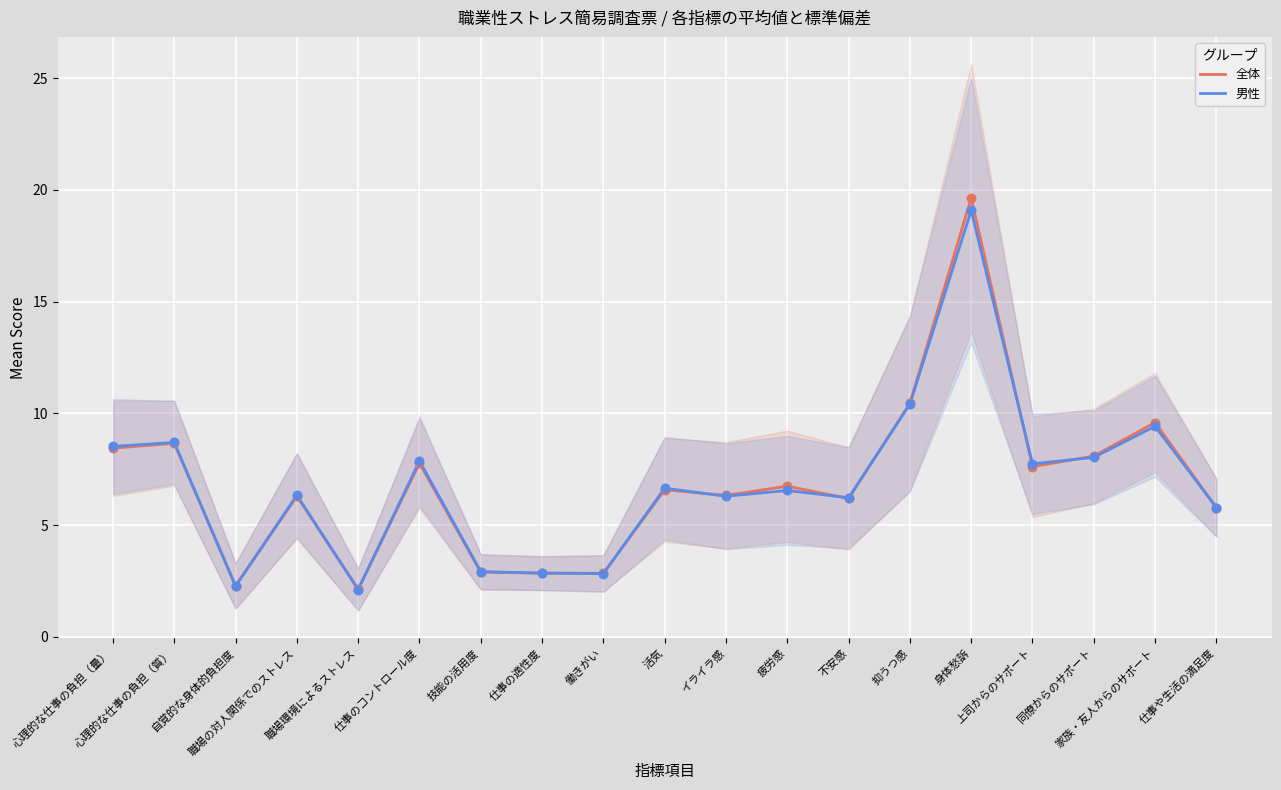

Is the value of 男性 at 不安感 greater than the value of 全体 at イライラ感?

No